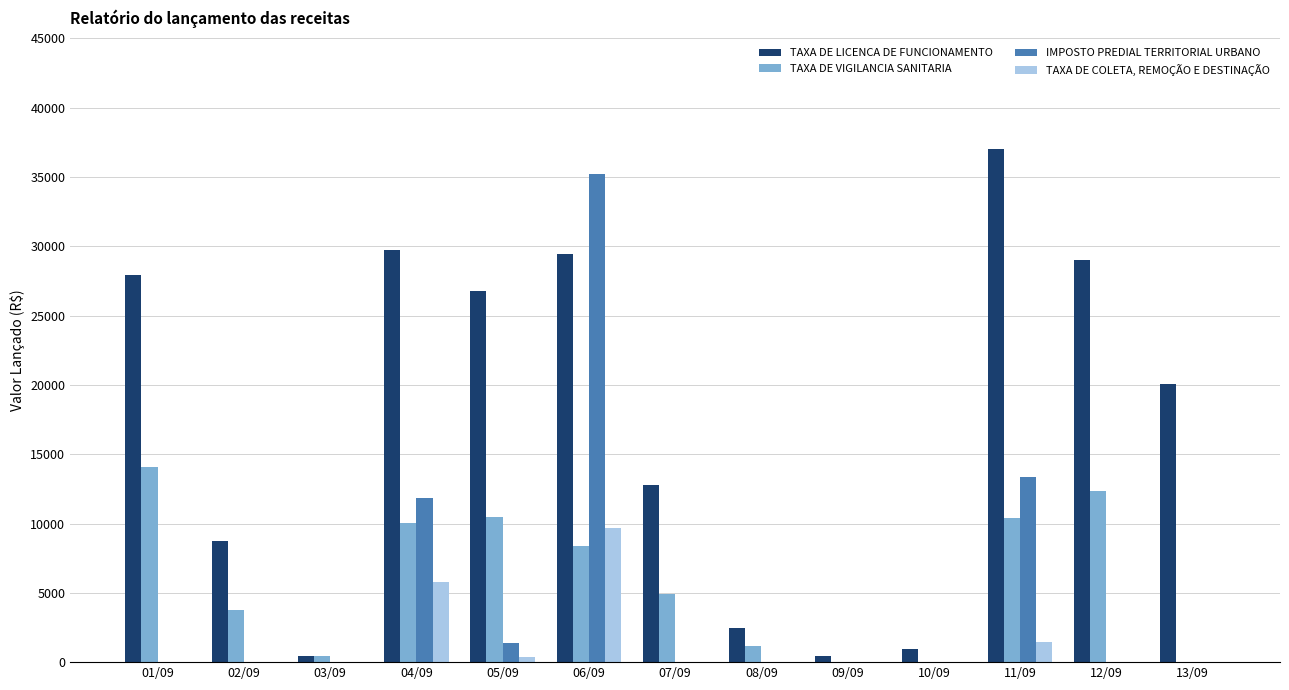

The value of TAXA DE COLETA, REMOÇÃO E DESTINAÇÃO at 08/09 is -5555.0. True or false?

False